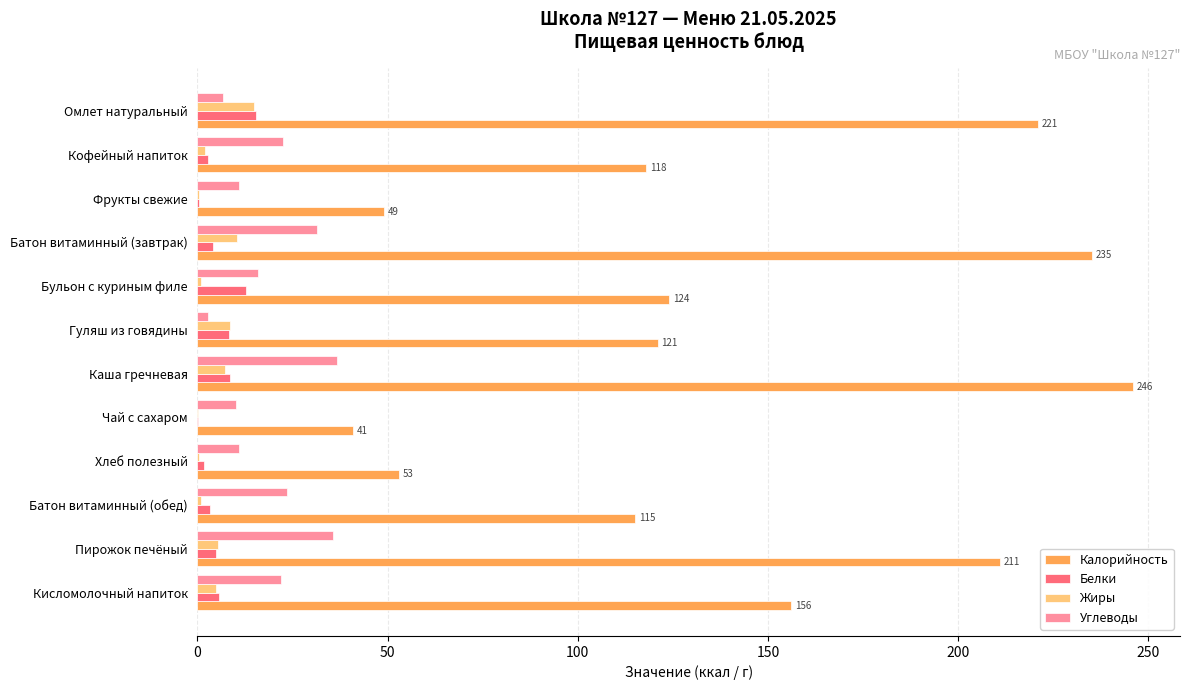

At which category does the chart reach its peak across all series?

Каша гречневая